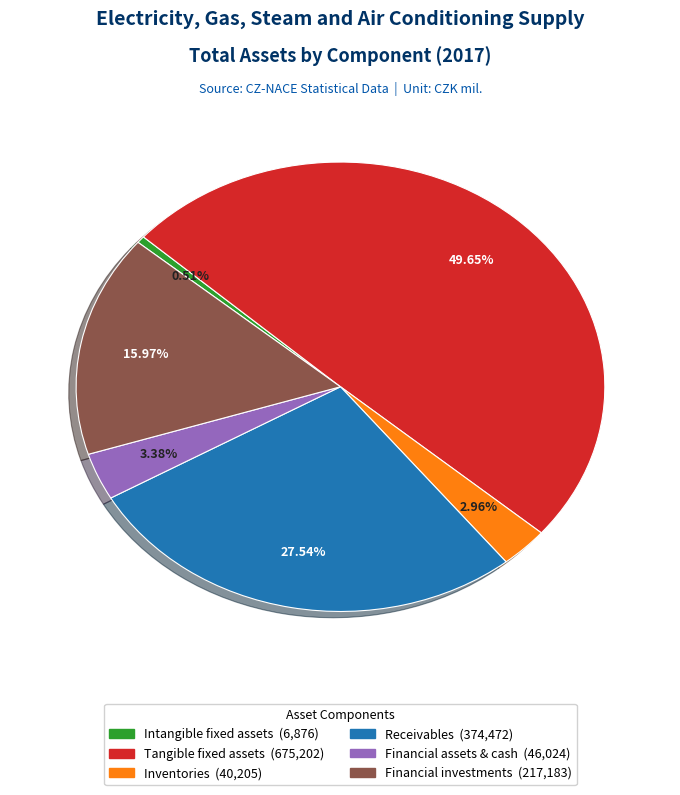

What is the ratio of the value at Receivables to the value at Intangible fixed assets?

54.5